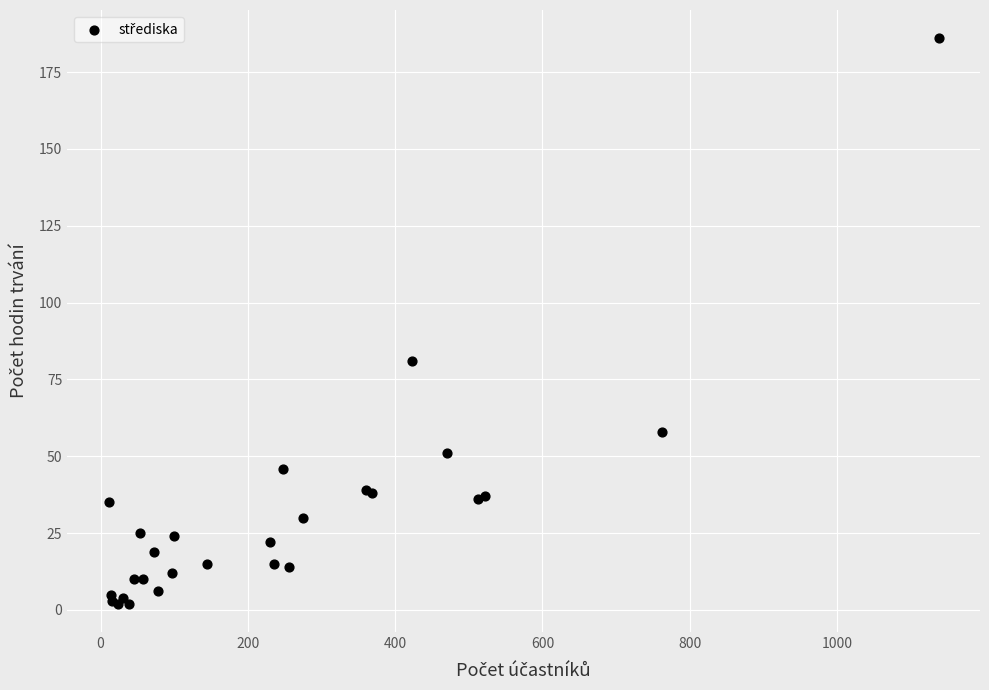

What Y value in the scatter plot is closest to 94?

81